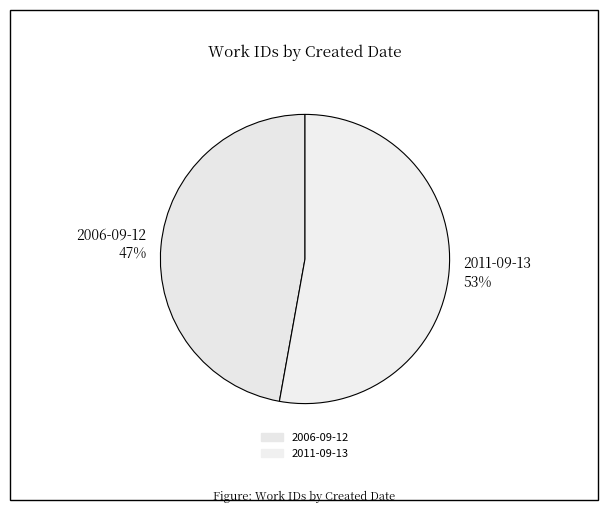

Which slice is the largest?

2011-09-13